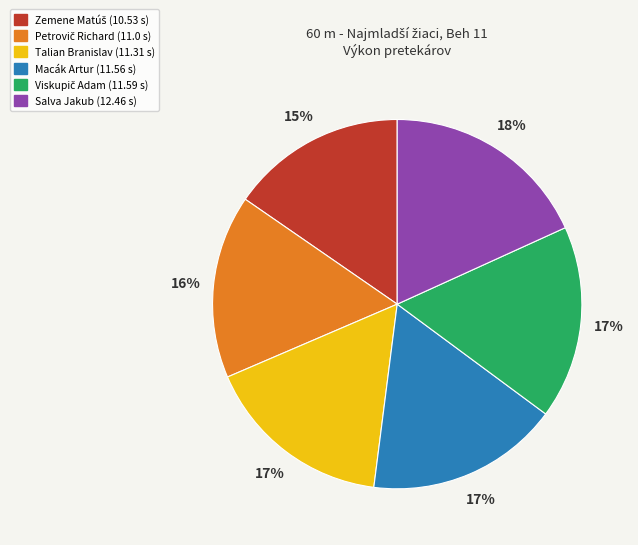

Which slice is the largest?

Salva Jakub